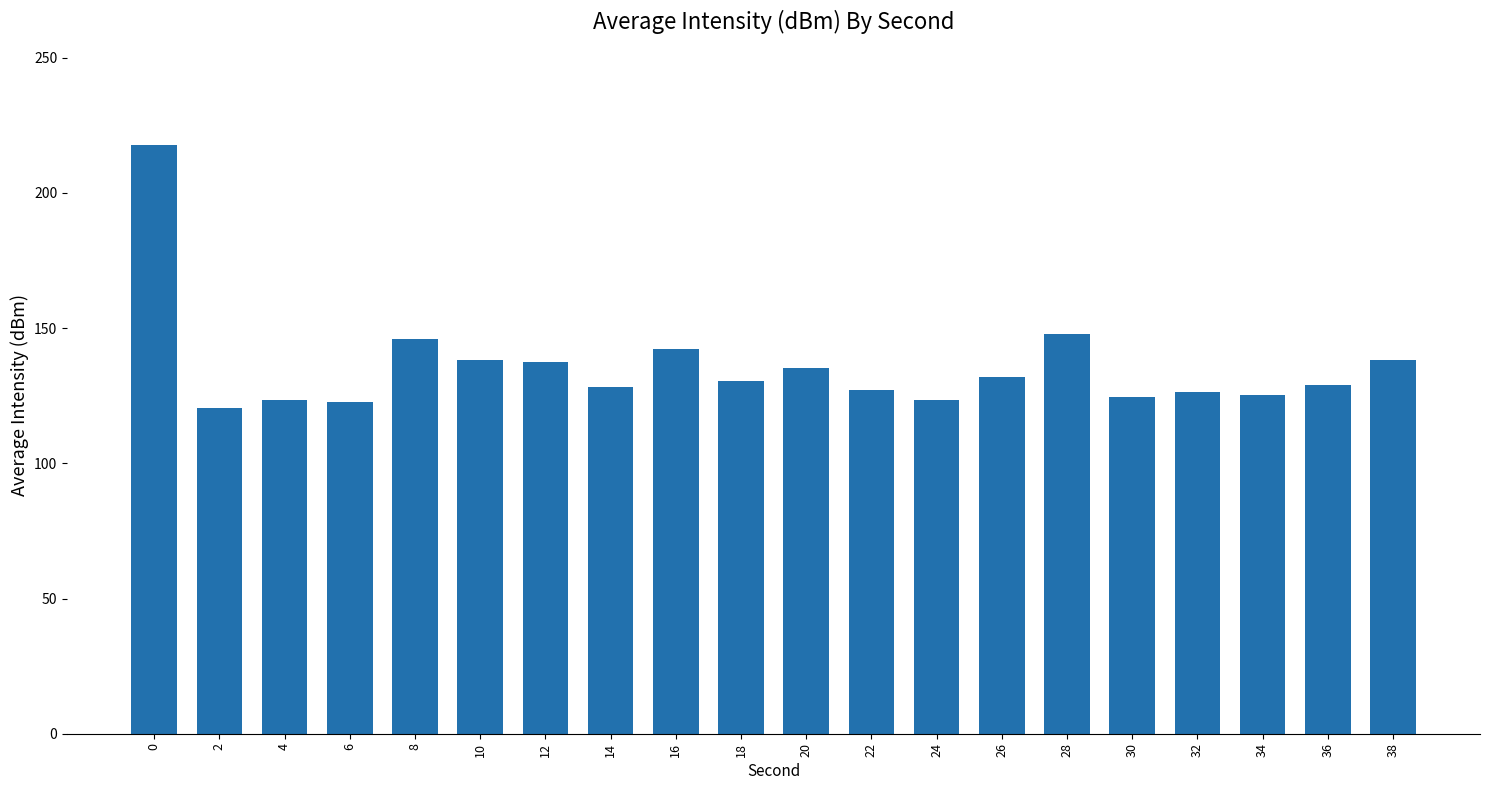

What is the ratio of the value at 14 to the value at 0?

0.6